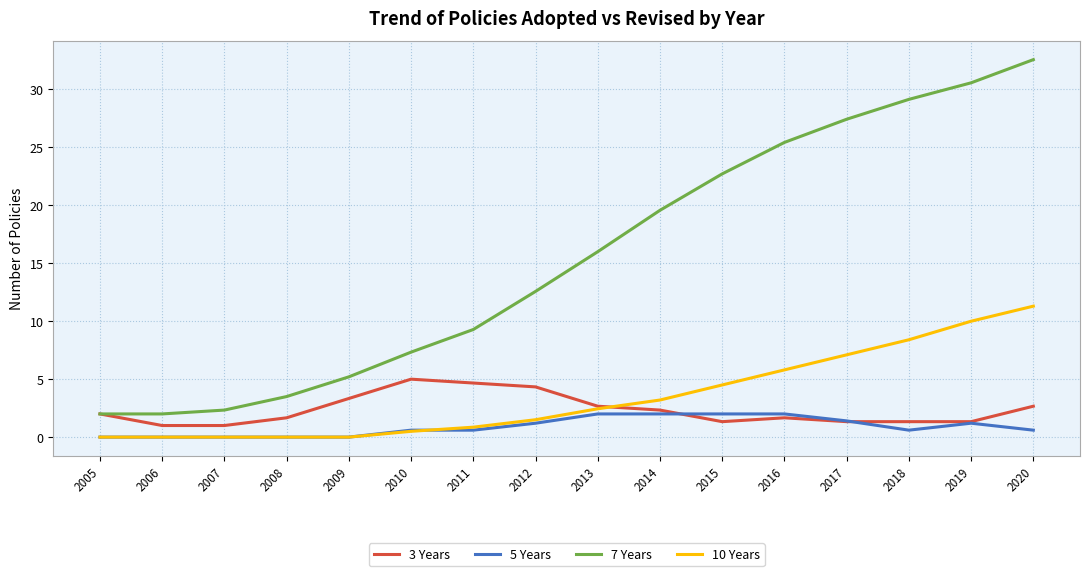

What is the maximum value for 3 Years?

5.0